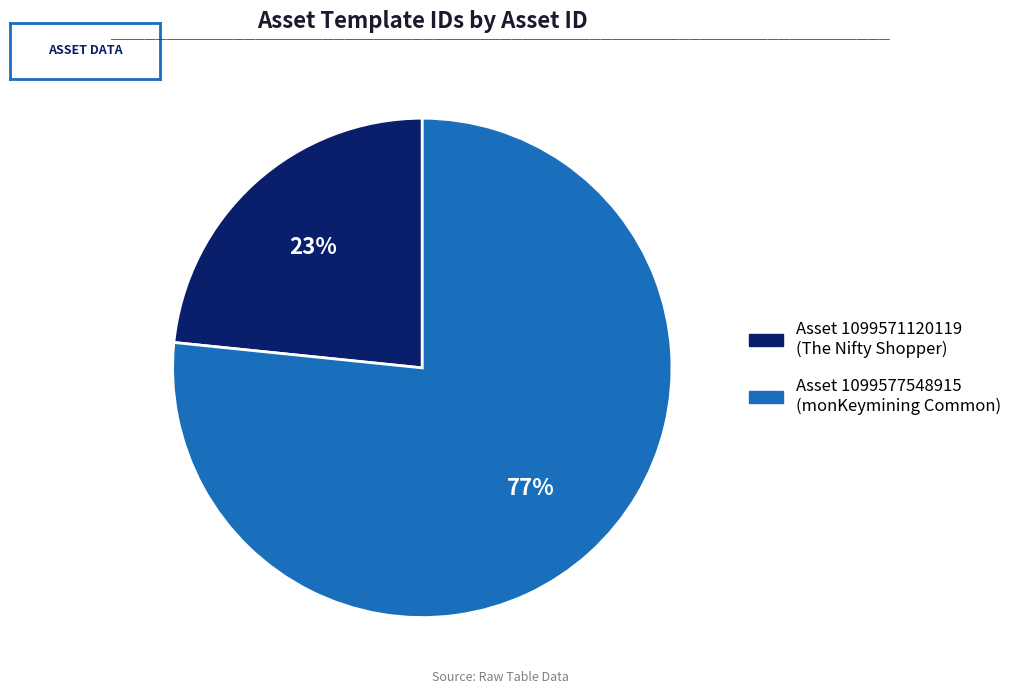

How many slices are in this pie chart?

2